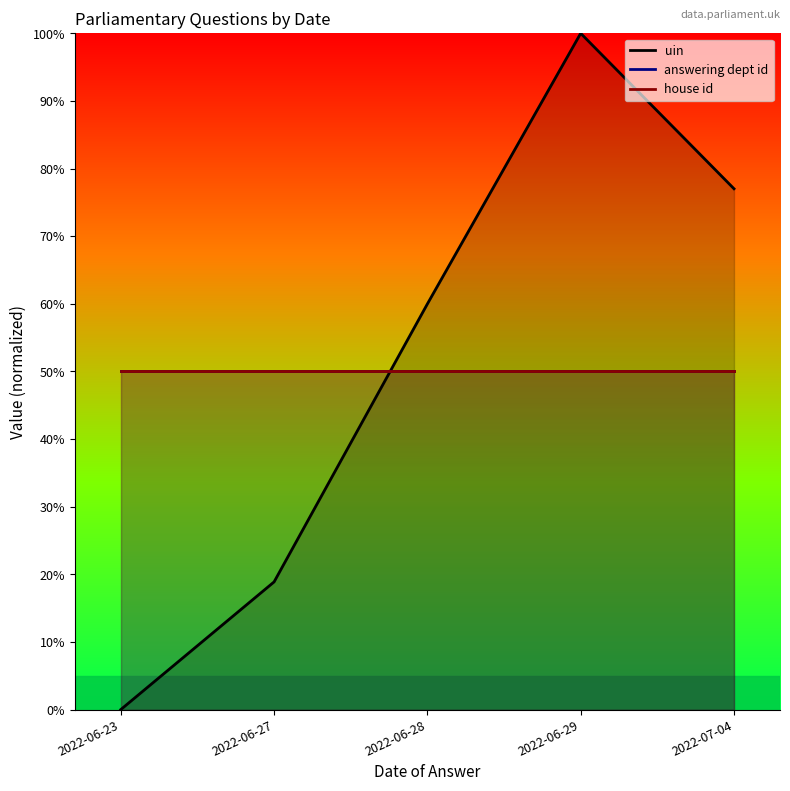

The uin series shows 29.4 at 2022-07-04. True or false?

False